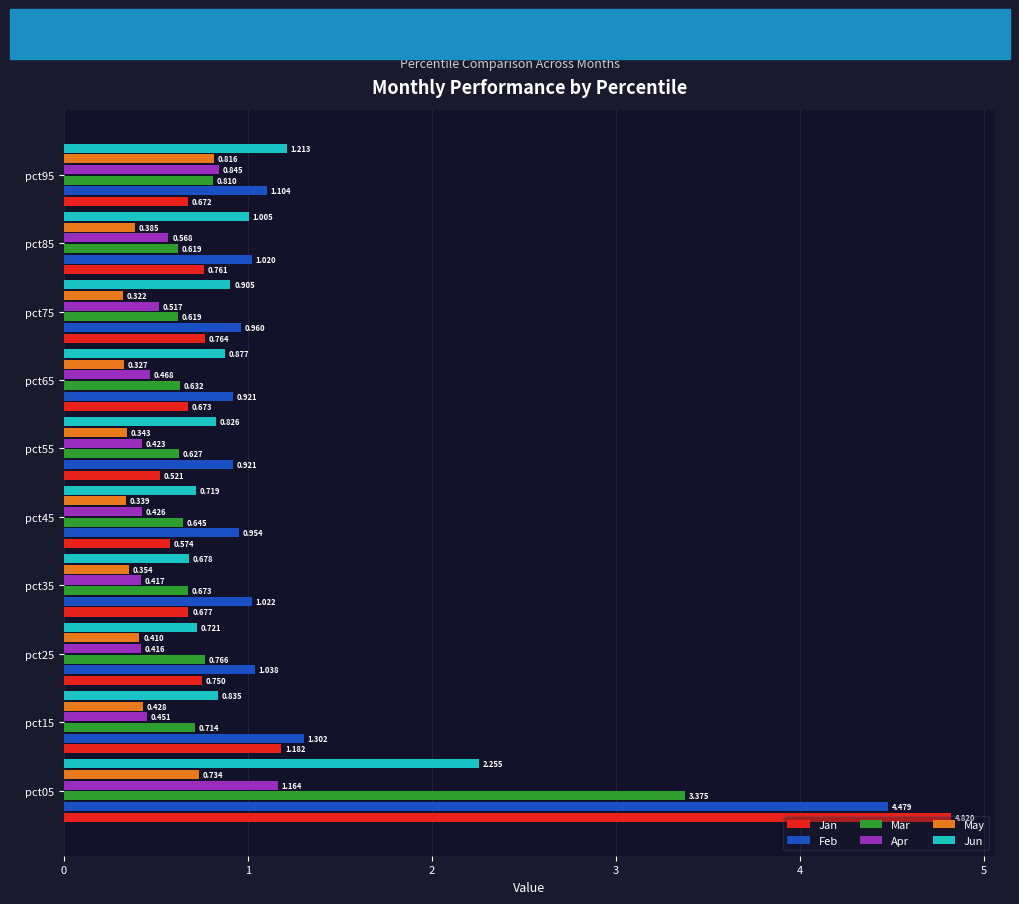

Which series has the widest spread of values?

Jan